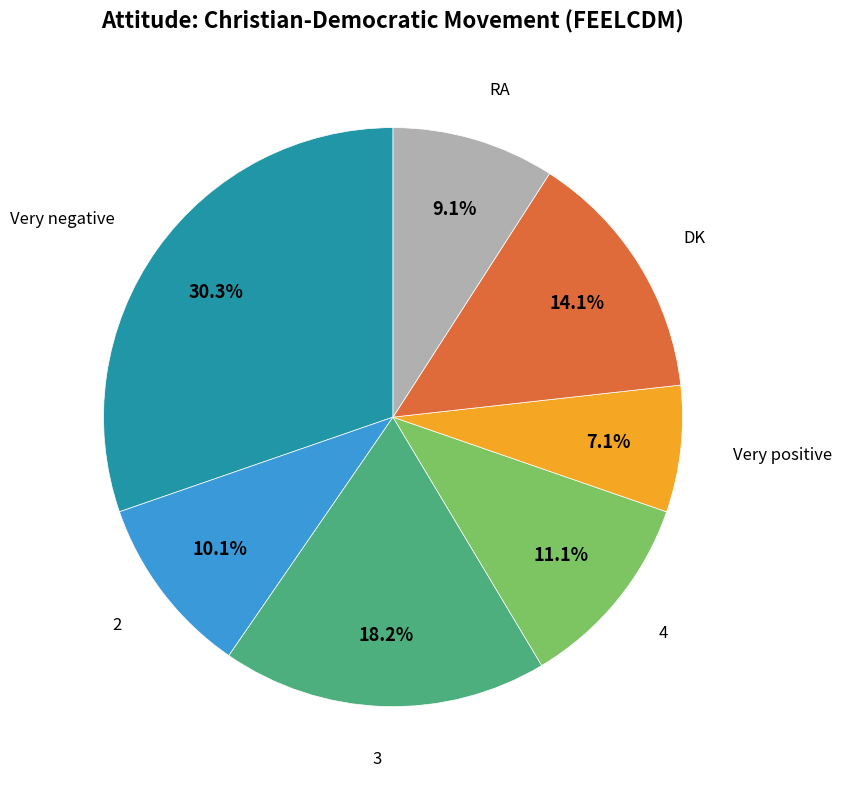

Does any single category account for the majority?

No